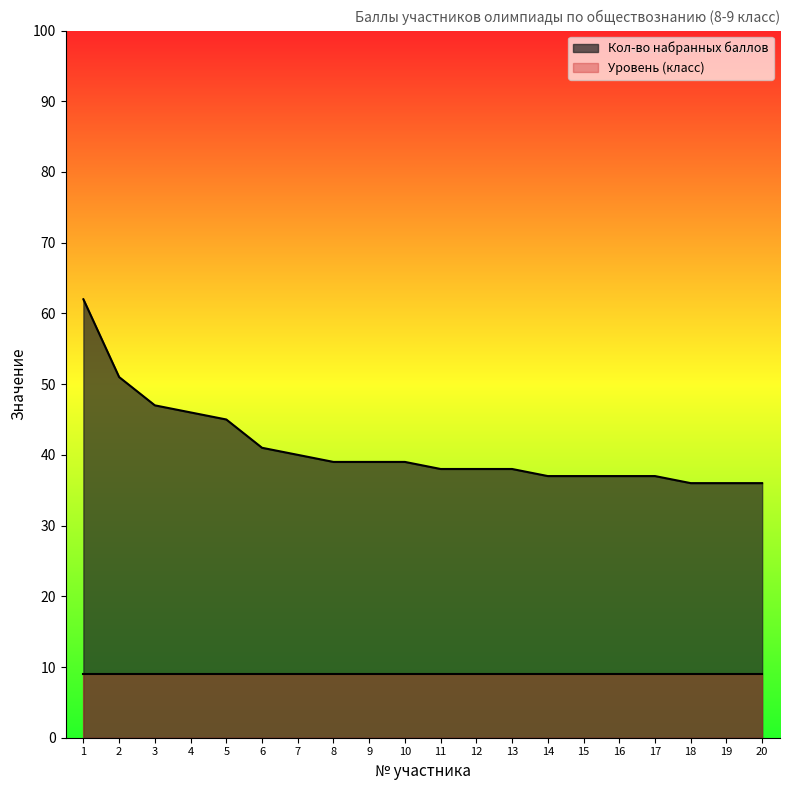

At which label does the data first exceed 39?

1